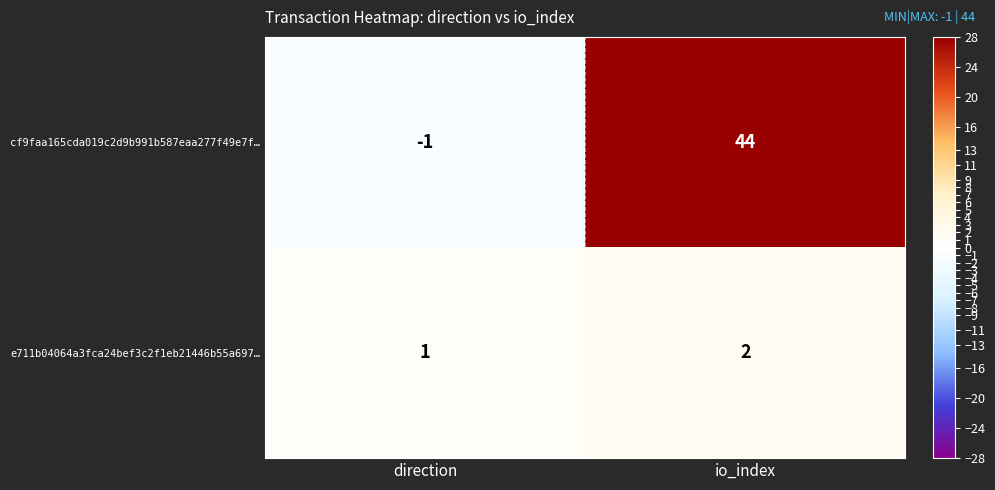

Reading left to right, extract all data points from this chart.

cf9faa165cda019c2d9b991b587eaa277f49e7f…: direction=-1	io_index=44
e711b04064a3fca24bef3c2f1eb21446b55a697…: direction=1	io_index=2